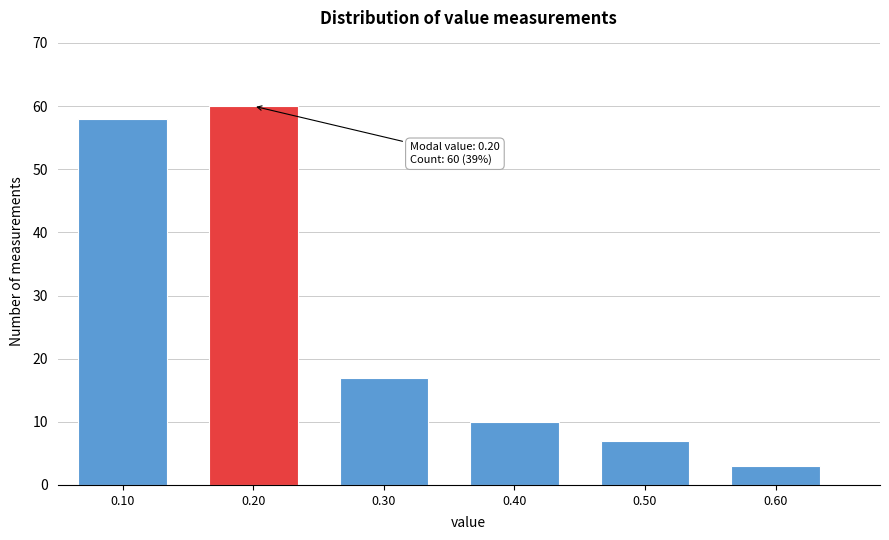

Which range on the x-axis has the tallest bar?

0.15 to 0.25